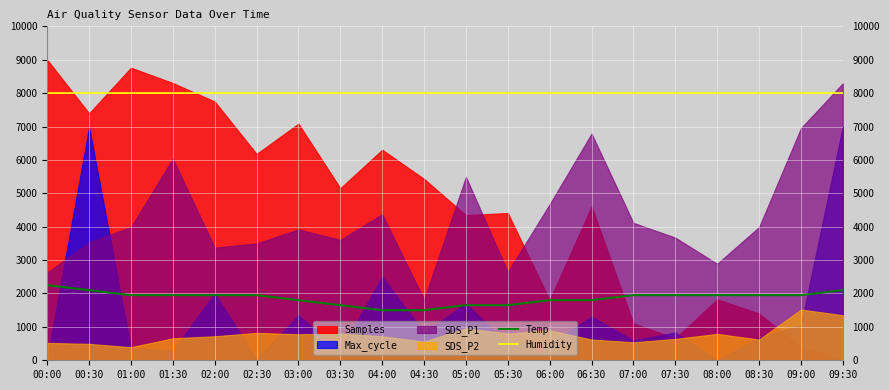

Is the value of Temp at 05:00 greater than the value of Humidity at 08:30?

No